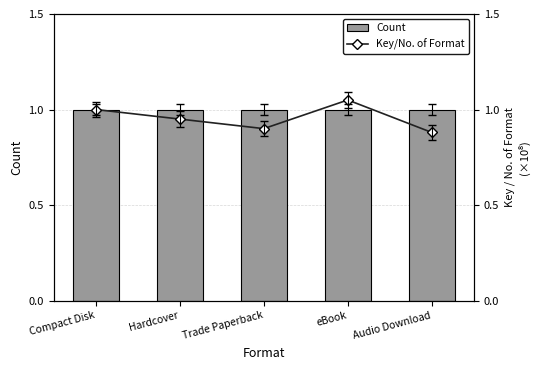

List the labels in order of Count value, largest first.

Compact Disk, Hardcover, Trade Paperback, eBook, Audio Download